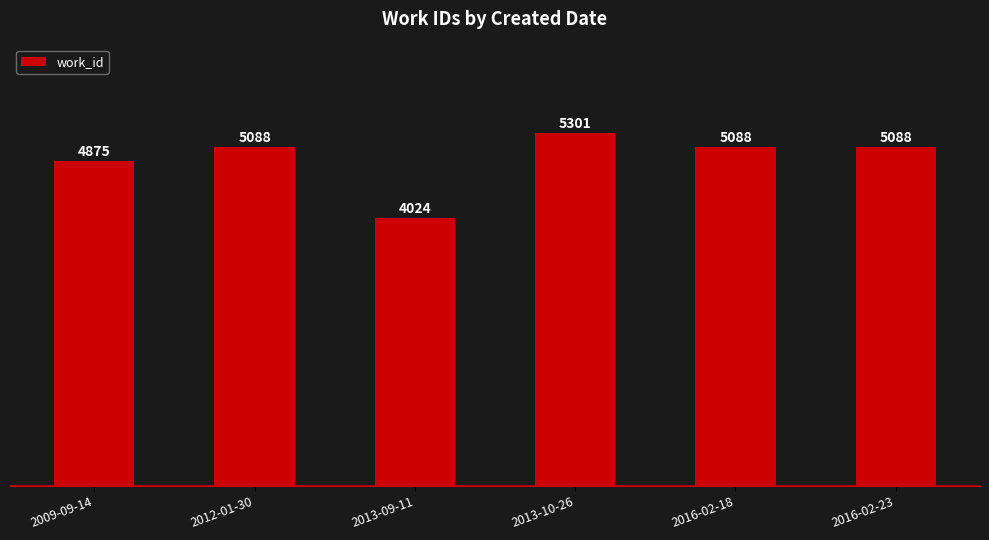

What is the average value?

4911